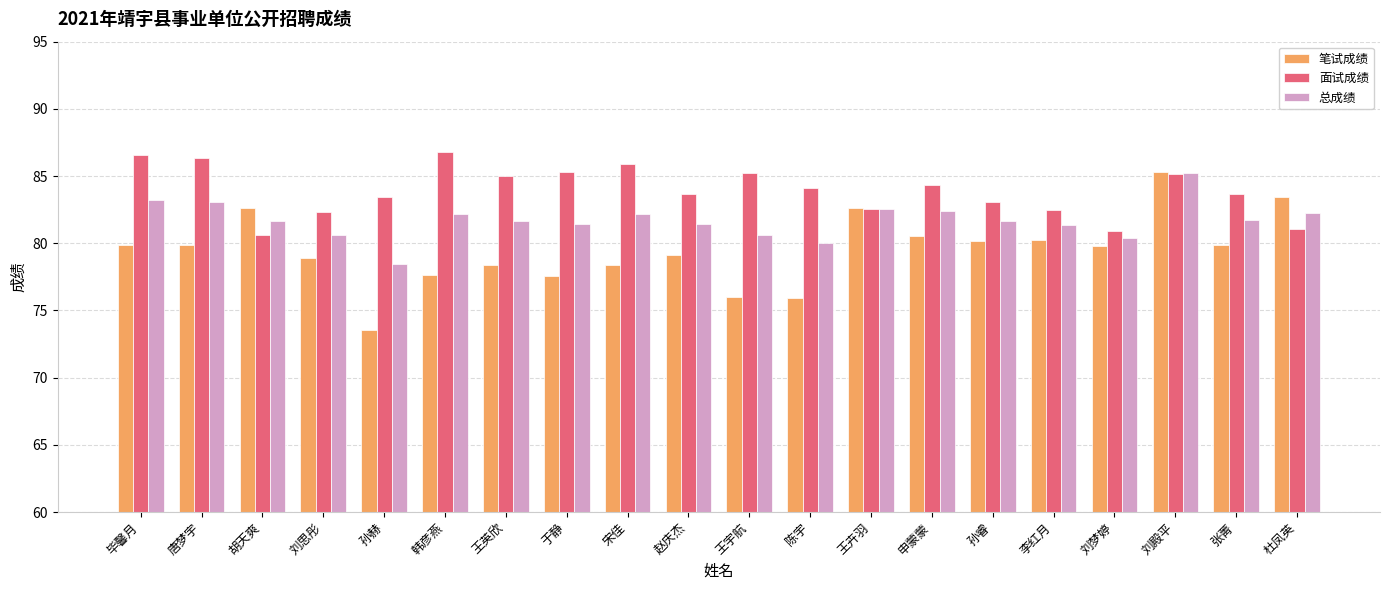

What is the minimum value for 面试成绩?

80.7